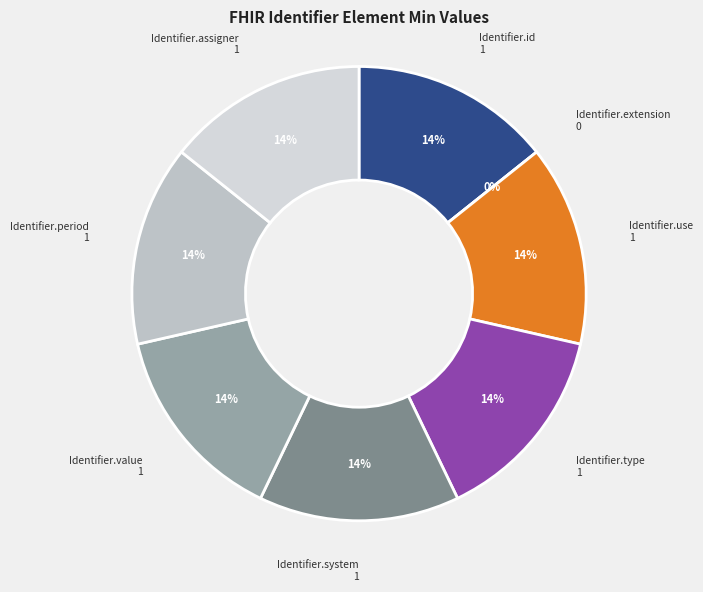

To the nearest percent, what is the average slice percentage?

12%